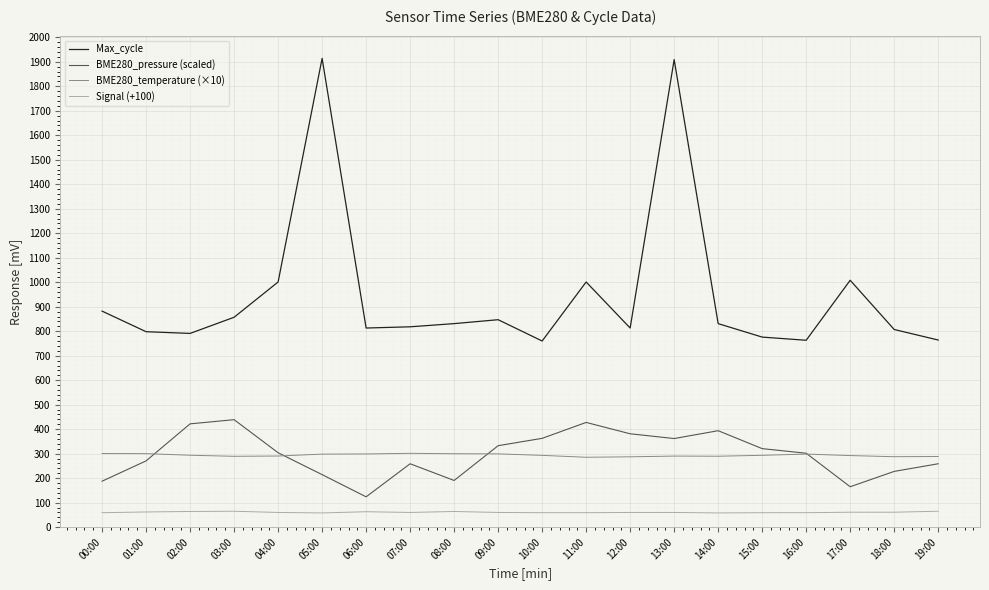

Is the value of Max_cycle at 18:00 greater than the value of Signal (+100) at 16:00?

Yes